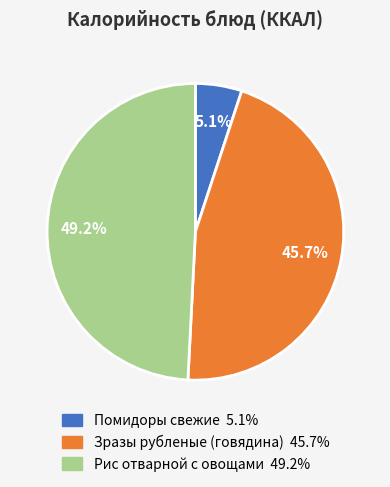

True or false: Помидоры свежие accounts for 1% of the total.

False